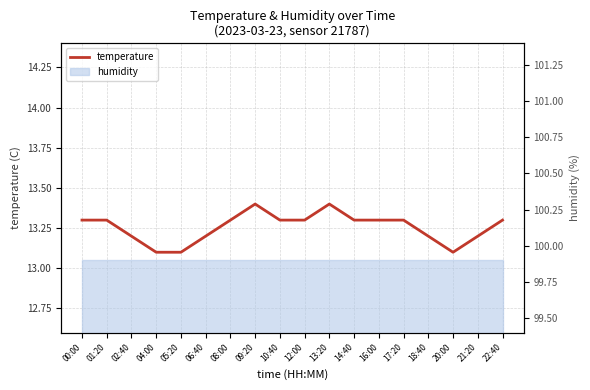

What is the value of the 17th point from the left?

13.2